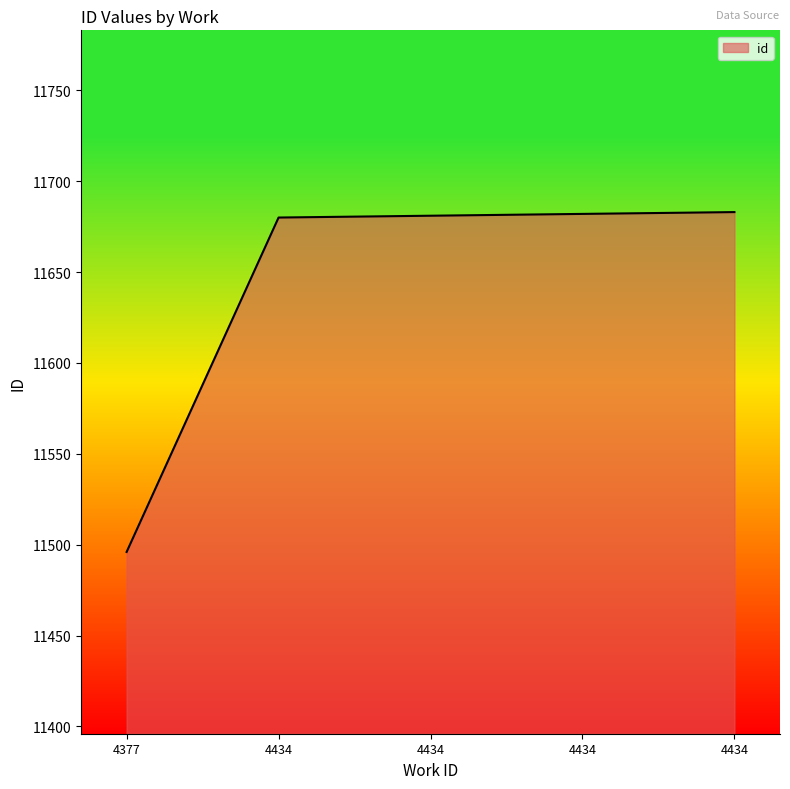

How many lines are shown in the chart?

1